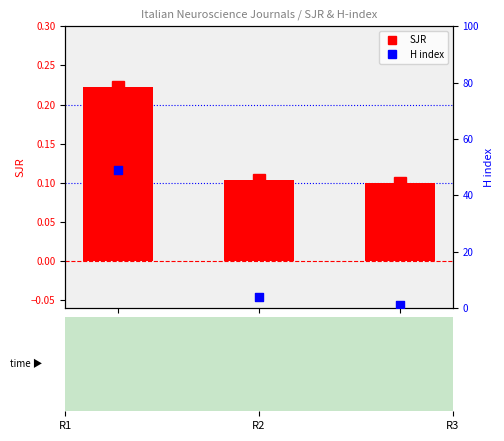

What are all the series names shown in the legend?

SJR, H index